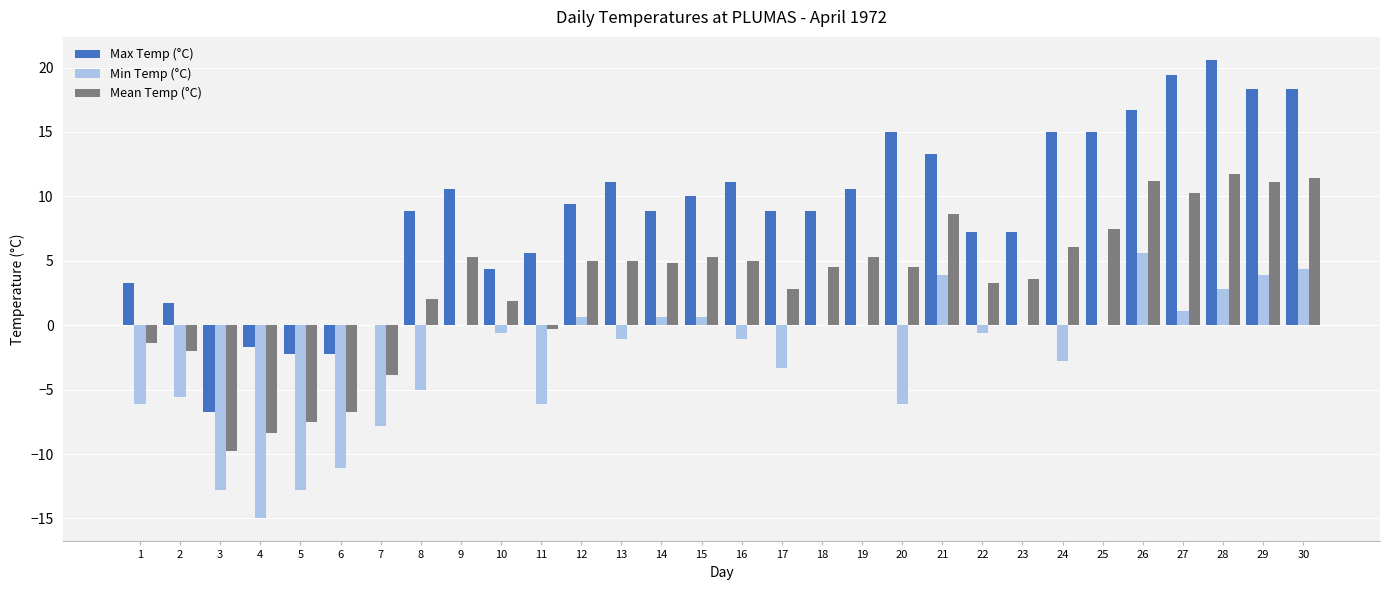

Does the chart contain stacked bars?

No